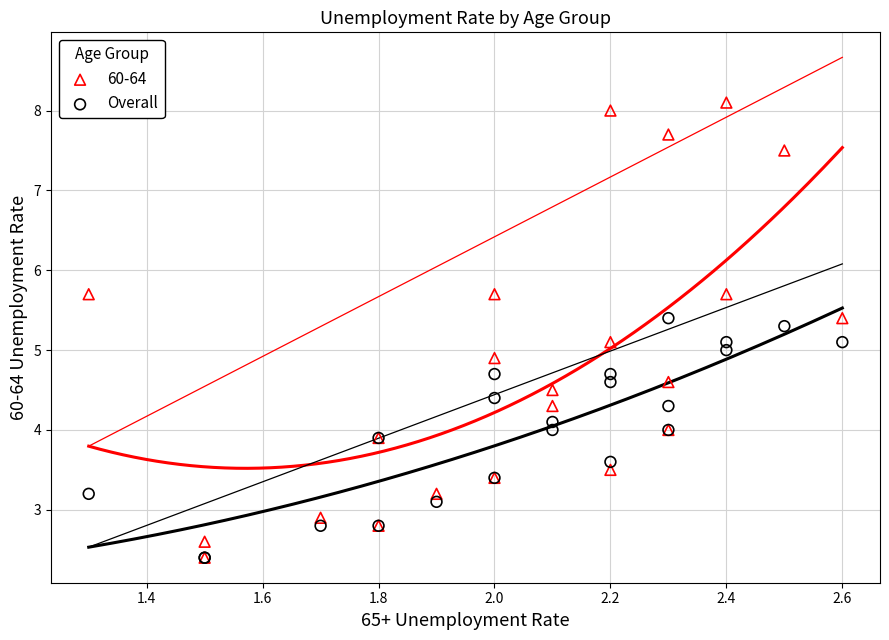

What are all the series names shown in the legend?

60-64, Overall